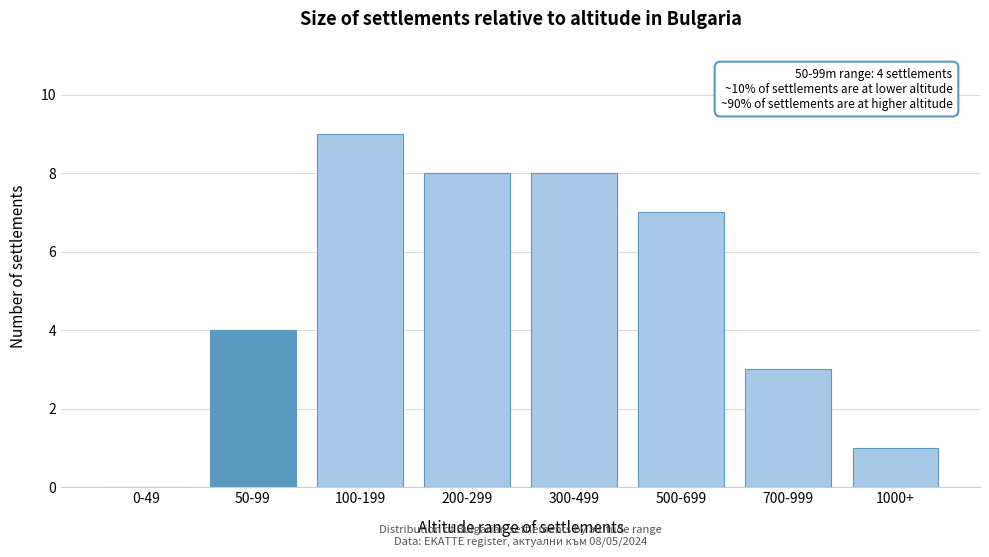

Reading right to left, extract all data points from this chart.

1000+=1	700-999=3	500-699=7	300-499=8	200-299=8	100-199=9	50-99=4	0-49=0